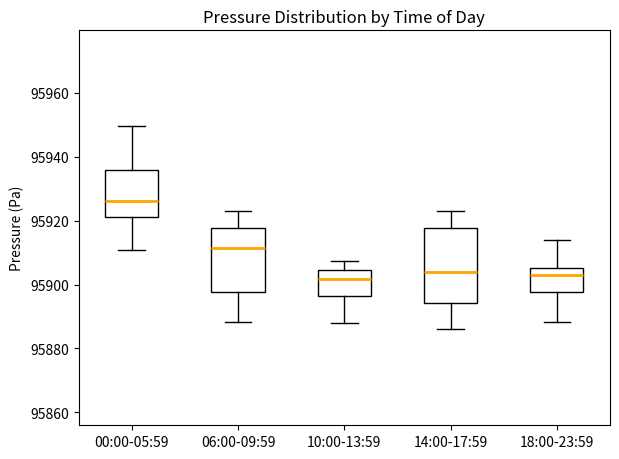

Where is the upper edge of the box for 06:00-09:59 on the y-axis? The values are not printed on the chart, so give them approximately, as read against the axis.

95918